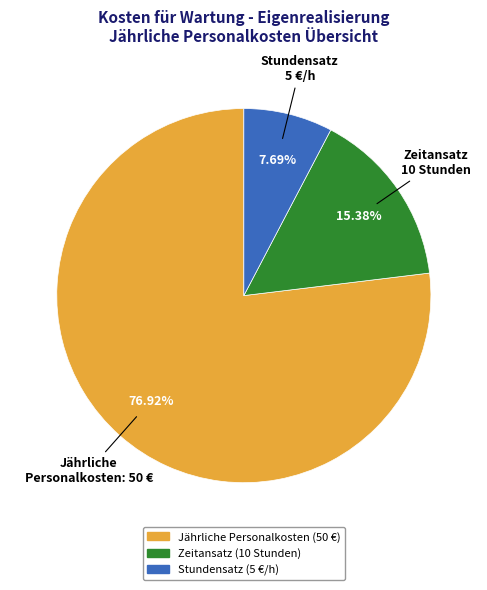

Which slice is the largest?

Jährliche Personalkosten (50 €)